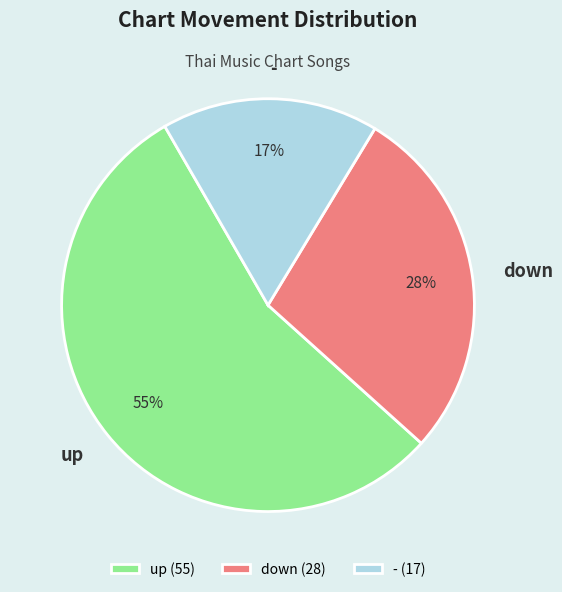

How many slices are in this pie chart?

3